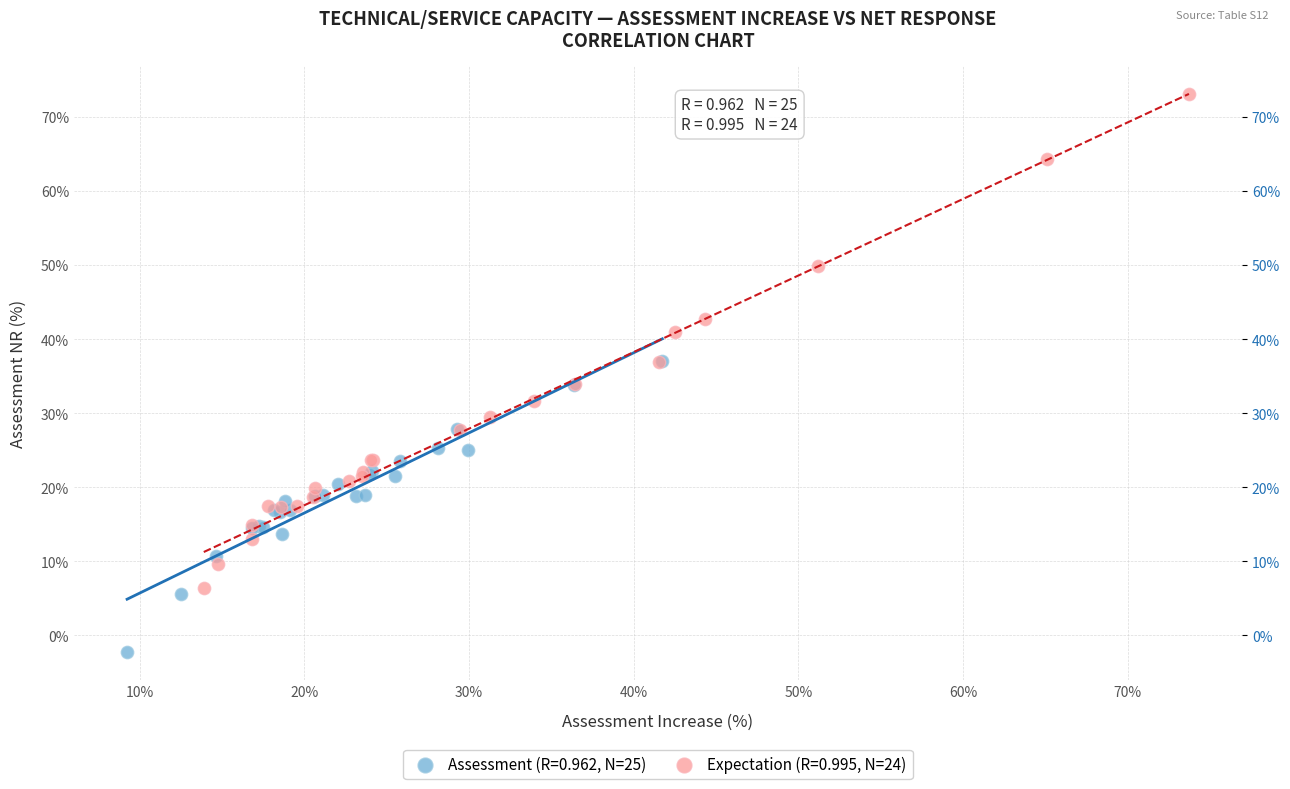

Which series reaches the minimum Y coordinate?

Assessment (R=0.962, N=25)